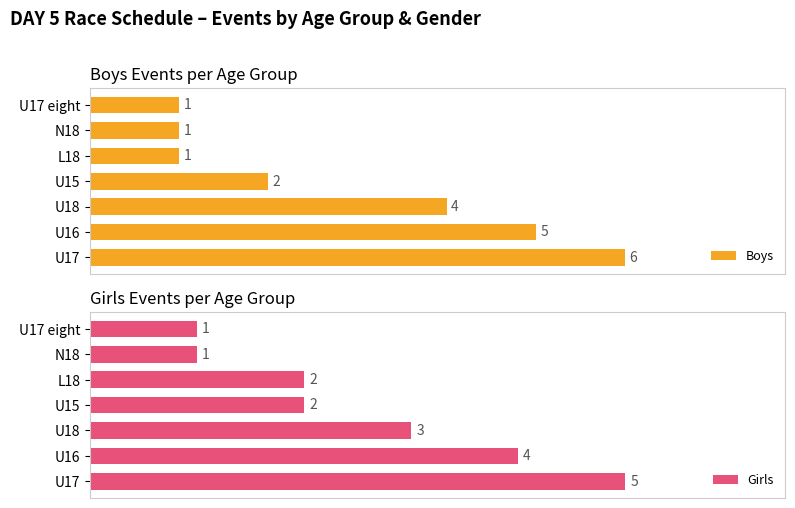

Which category has the highest value in the Boys series?

U17